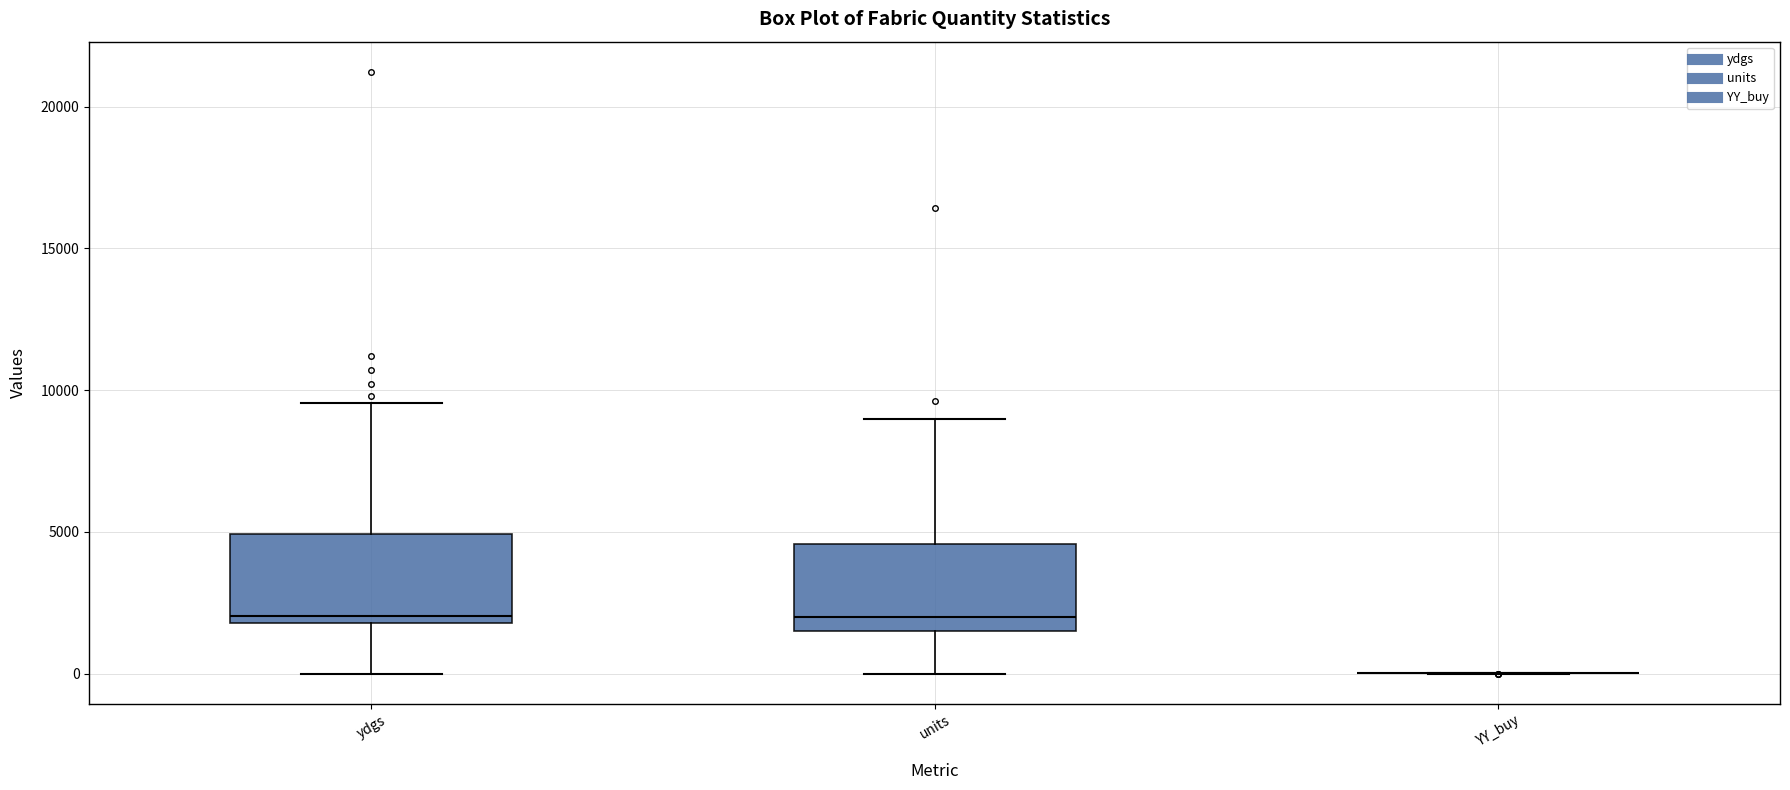

Reading left to right, transcribe this box plot: for each box, give where its median line is, the range the box spans, and where its two whiskers end, as read against the y-axis. The values are not printed on the chart, so give them approximately, as read against the axis.

ydgs: median 2000 (just above the box's lower edge), box 2000 to 5000, whiskers 0 to 9500
units: median 2000, box 1500 to 4500, whiskers 0 to 9000
YY_buy: box collapsed to a line at 0, whiskers 0 to 0